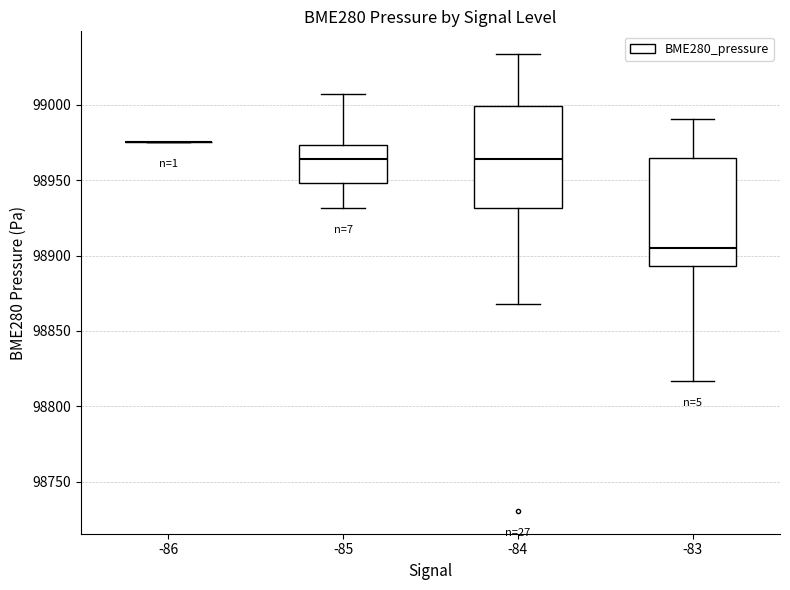

Reading left to right, transcribe this box plot: for each box, give where its median line is, the range the box spans, and where its two whiskers end, as read against the y-axis. The values are not printed on the chart, so give them approximately, as read against the axis.

-86: box collapsed to a line at 98975, whiskers 98975 to 98975
-85: median 98965, box 98950 to 98975, whiskers 98930 to 99005
-84: median 98965, box 98930 to 99000, whiskers 98870 to 99035
-83: median 98905, box 98895 to 98965, whiskers 98815 to 98990